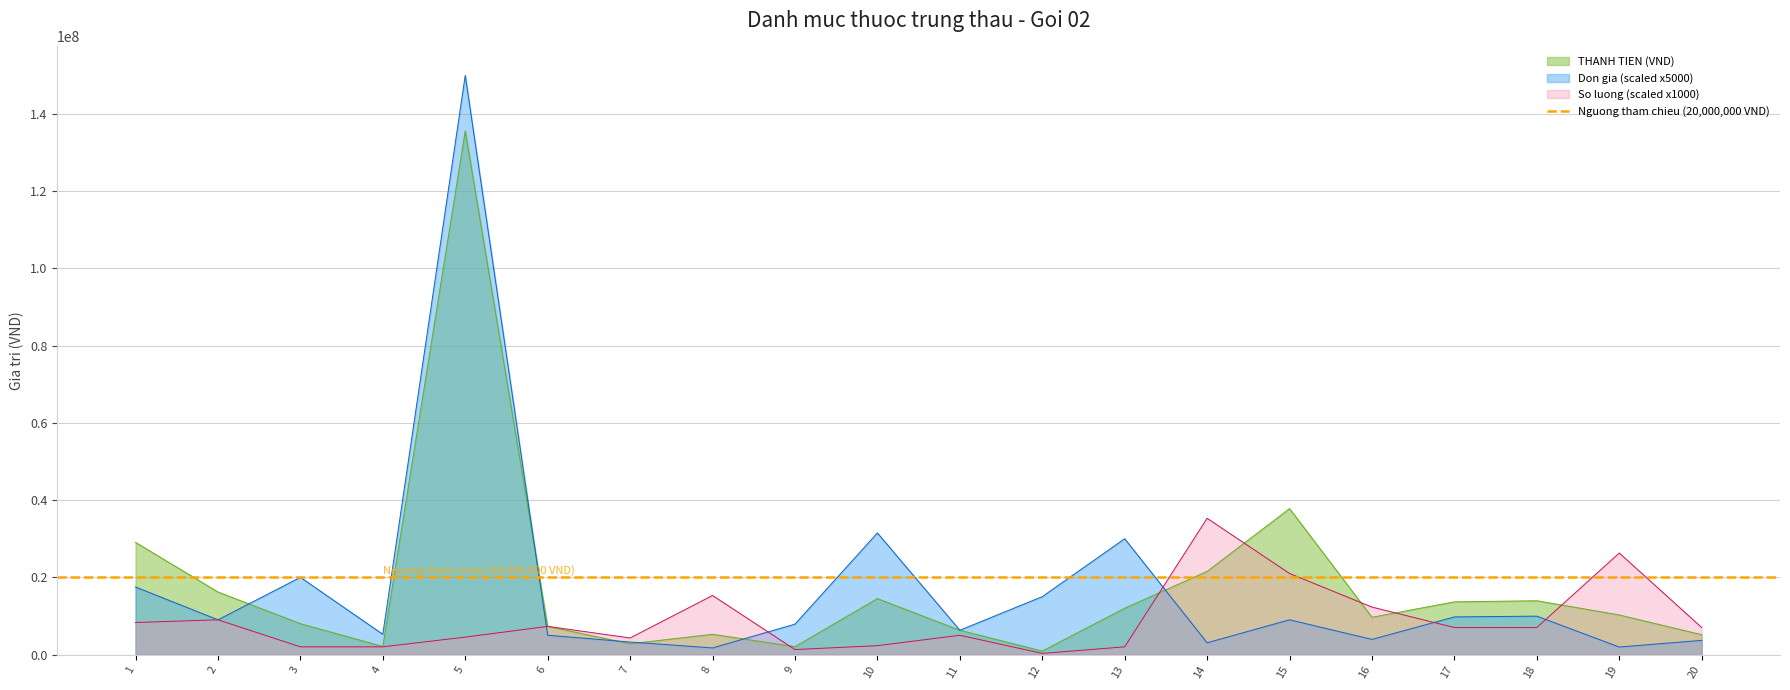

At 4, list the series in order from largest to smallest.

Don gia, THANH TIEN (VND), So luong